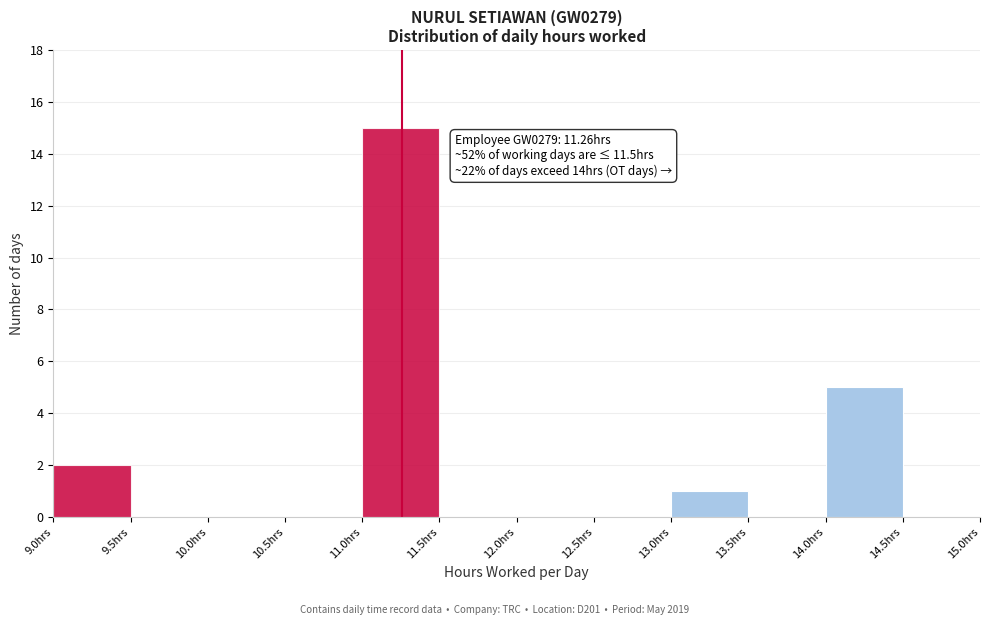

Which range on the x-axis has the tallest bar?

11.0 to 11.5